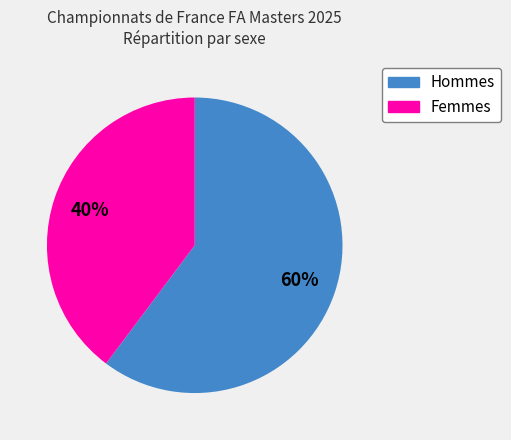

To the nearest percent, what is the average slice percentage?

50%